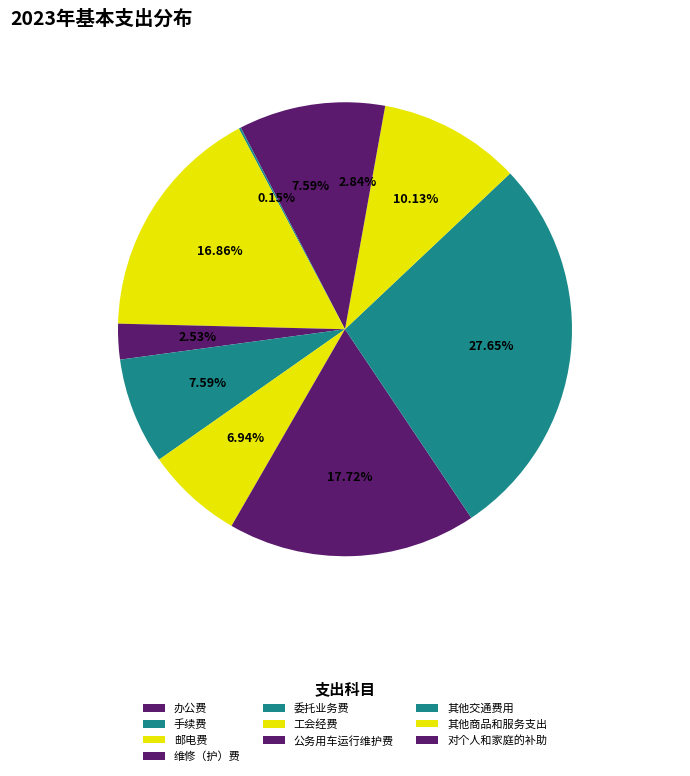

Does any single category account for the majority?

No